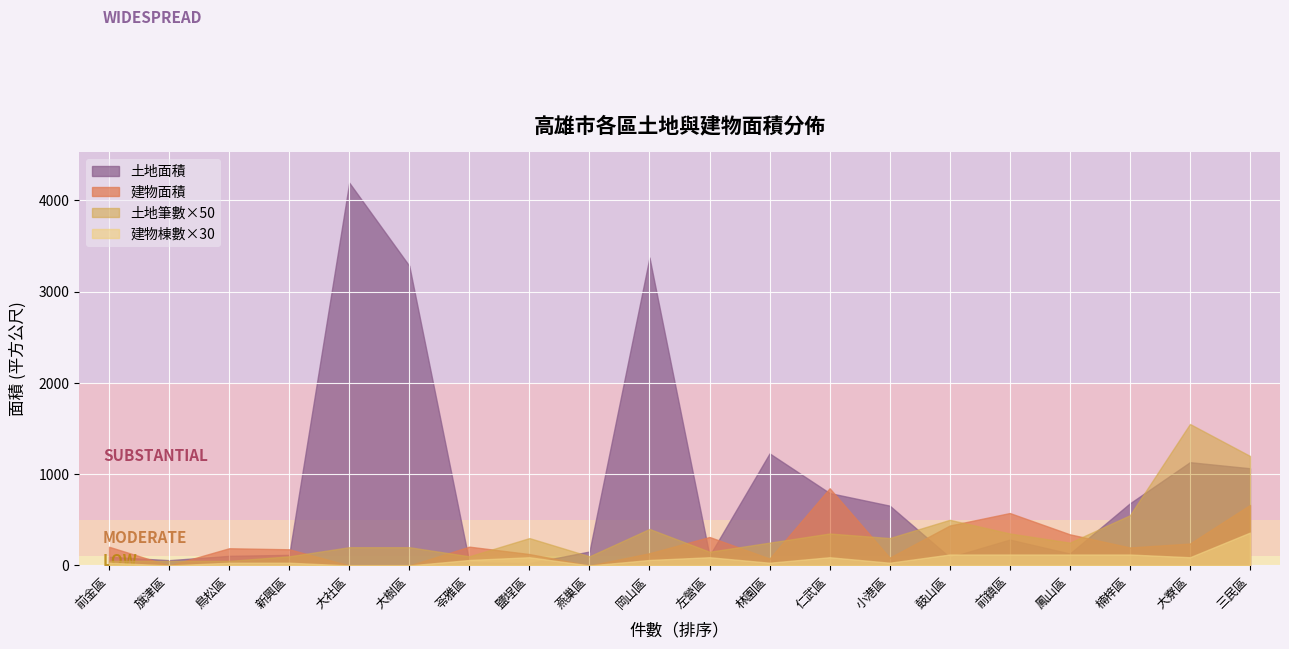

Which series has the widest spread of values?

土地面積